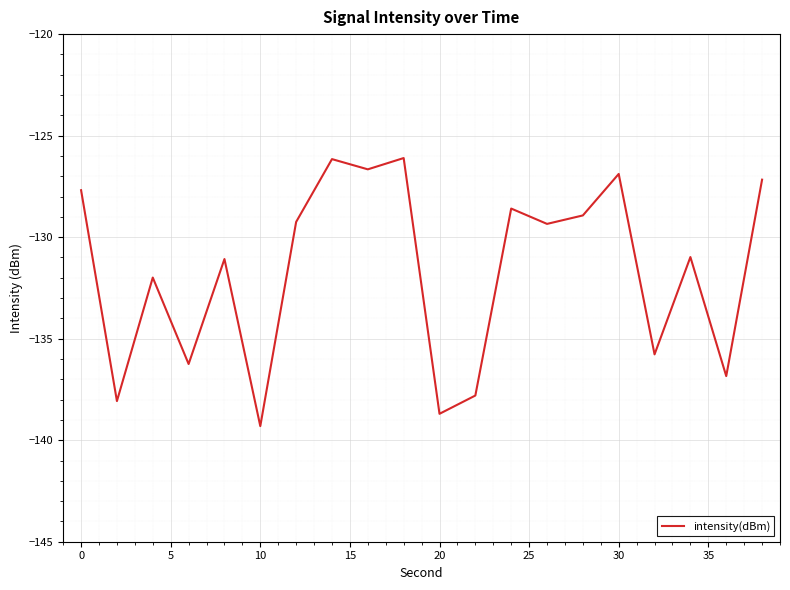

What is the smallest value displayed?

-139.3